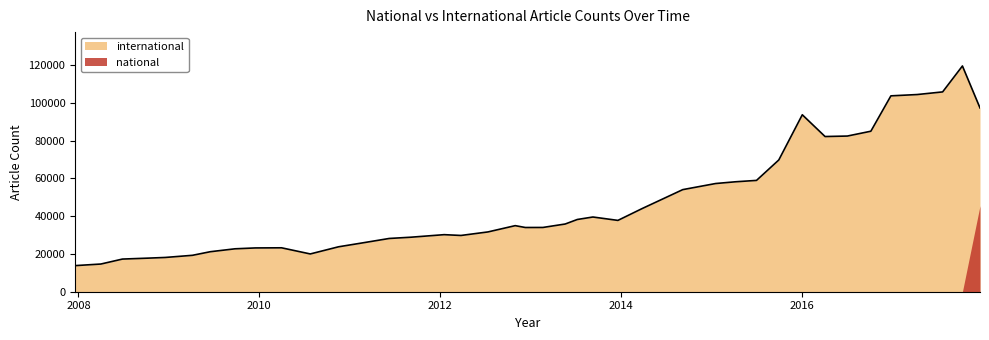

Where does the data first go above 35000?

2013-05-21